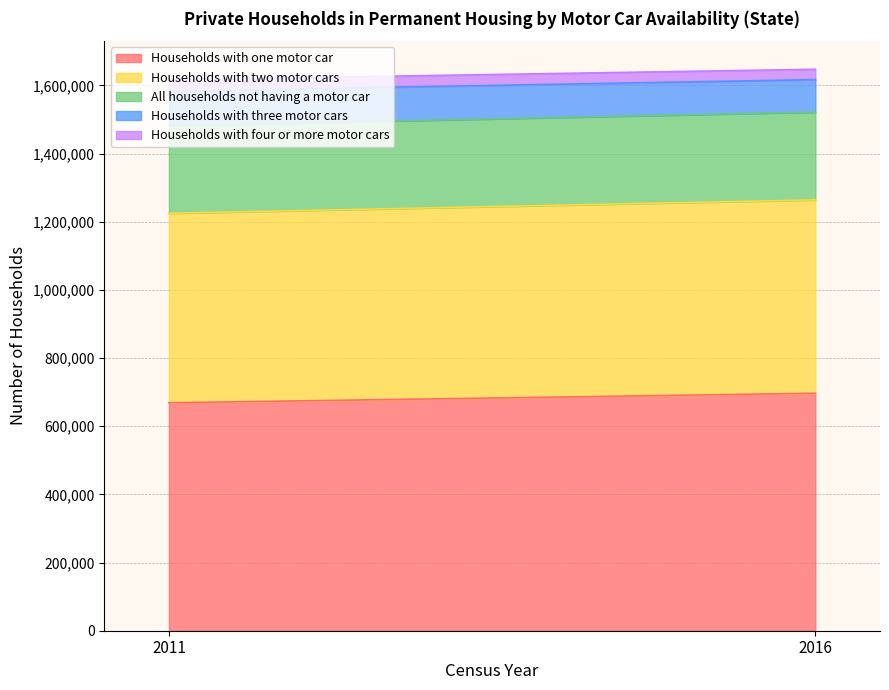

Is the value of Households with three motor cars at 2016 greater than the value of Households with one motor car at 2016?

No